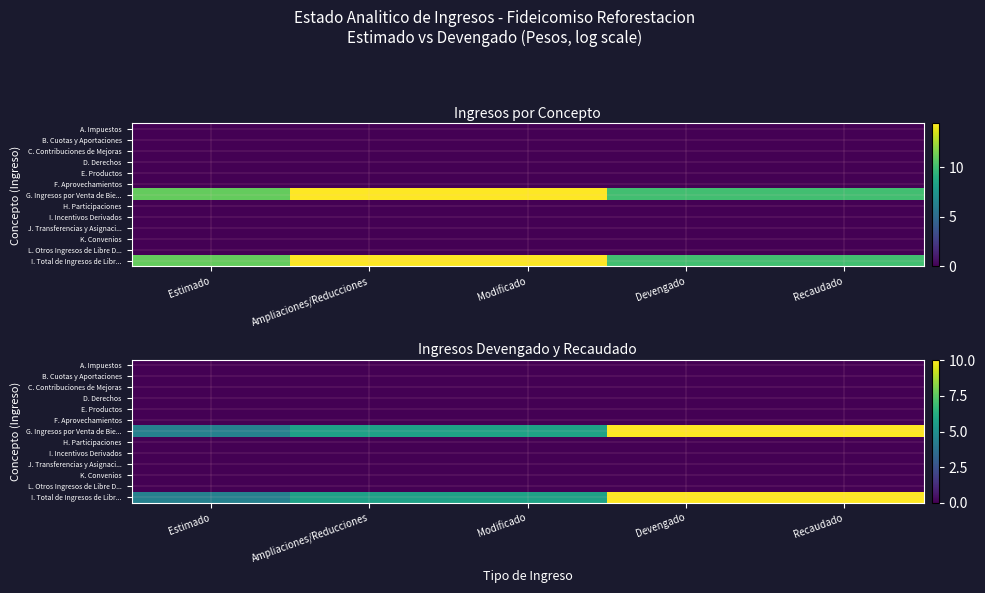

At which category is the sum across all series the highest?

Devengado